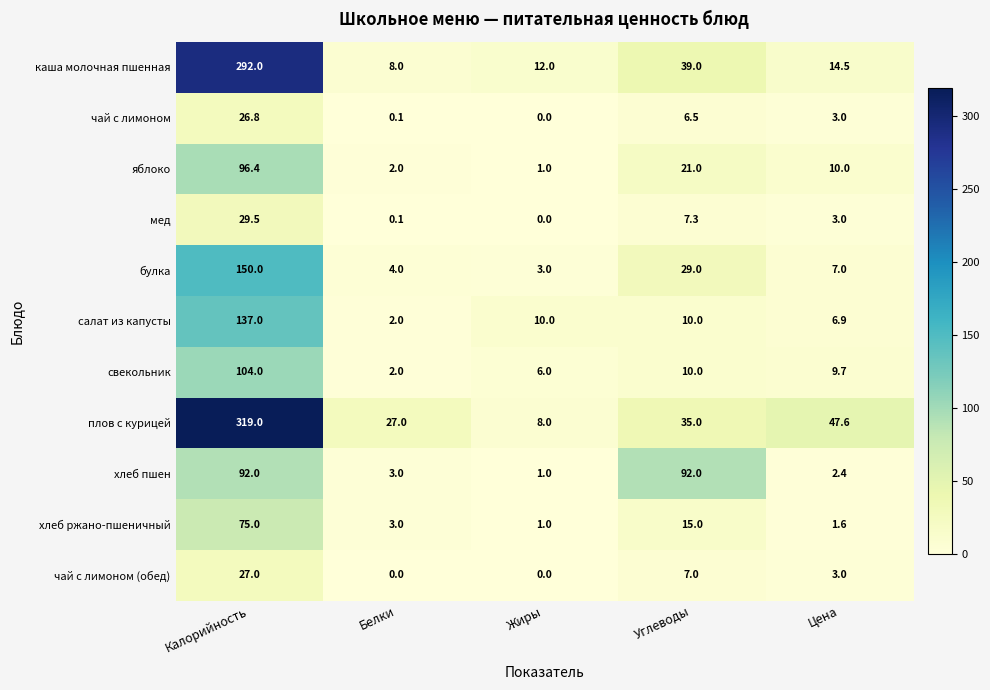

True or false: булка has a value of 67.0 at Калорийность.

False